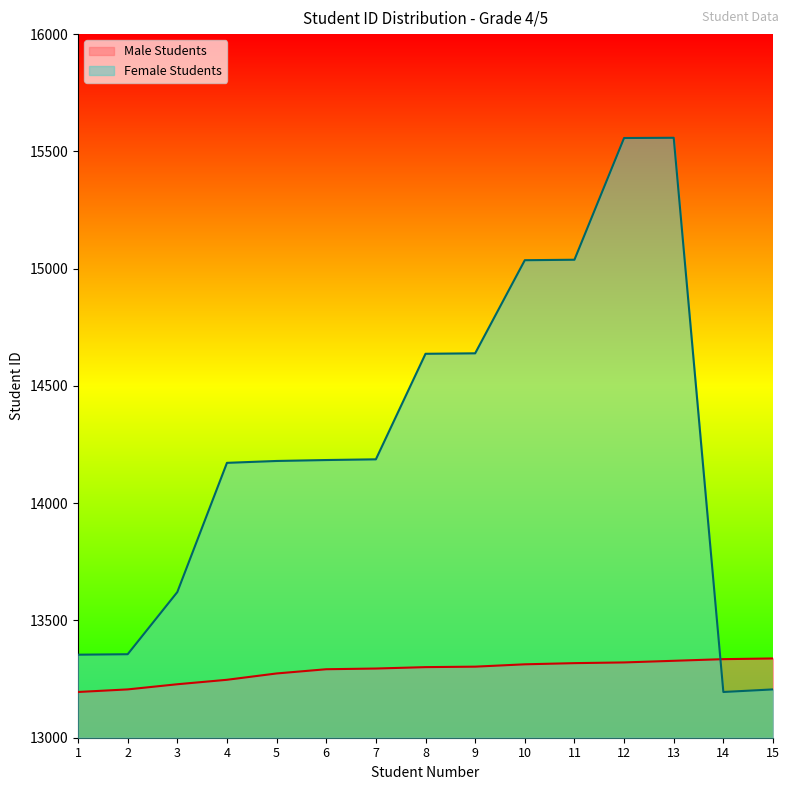

True or false: Female Students and Male Students cross at least once.

True